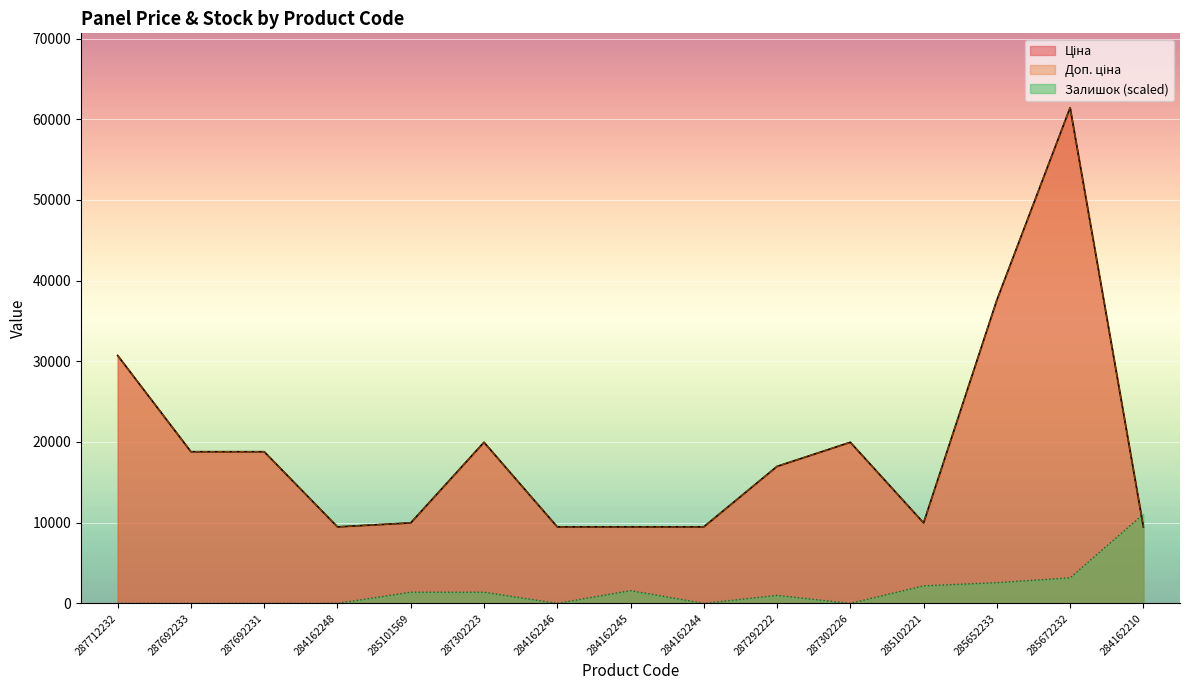

Which series has the largest range (max minus min)?

Ціна